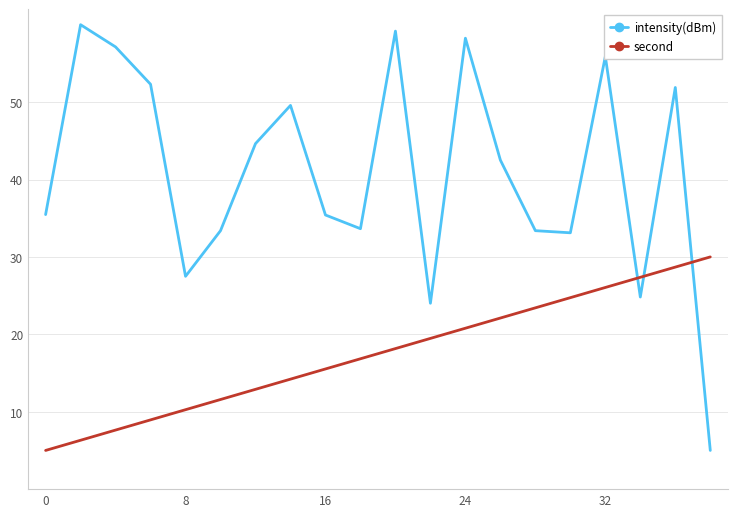

Which series has the largest range (max minus min)?

intensity(dBm)